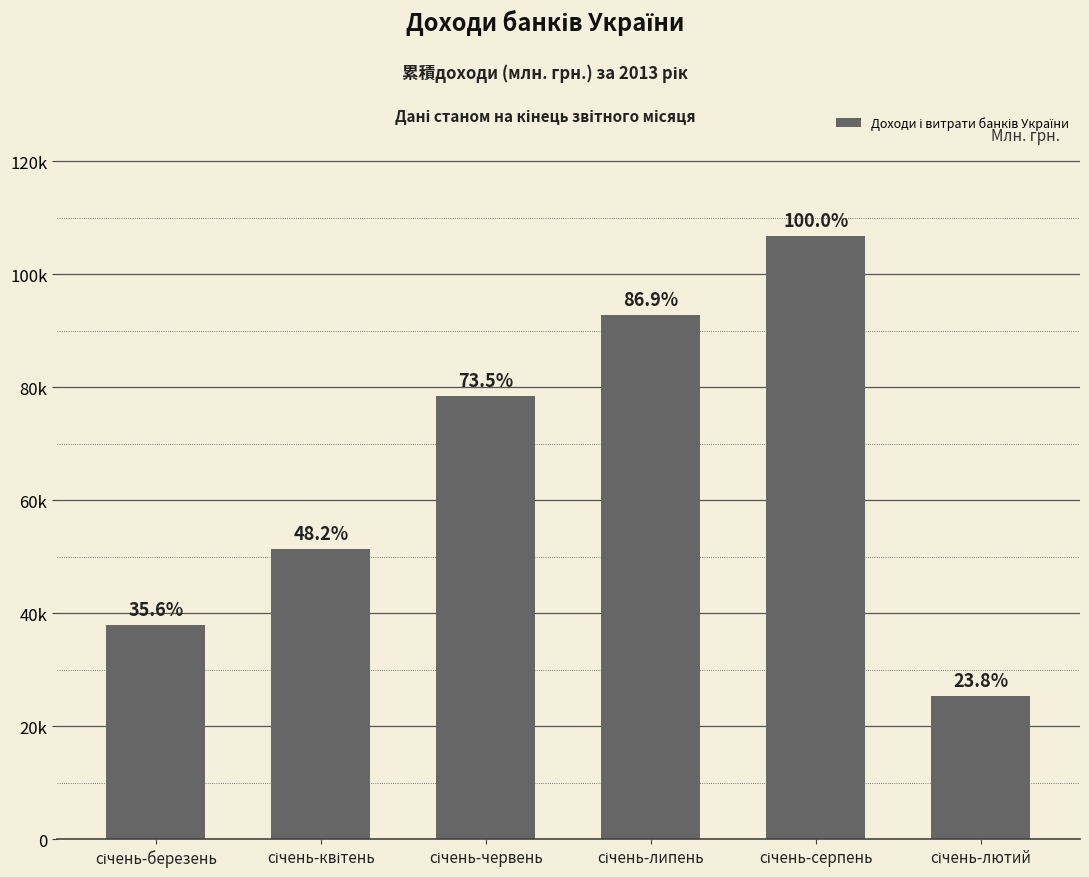

What is the difference between the maximum and minimum values?

81406